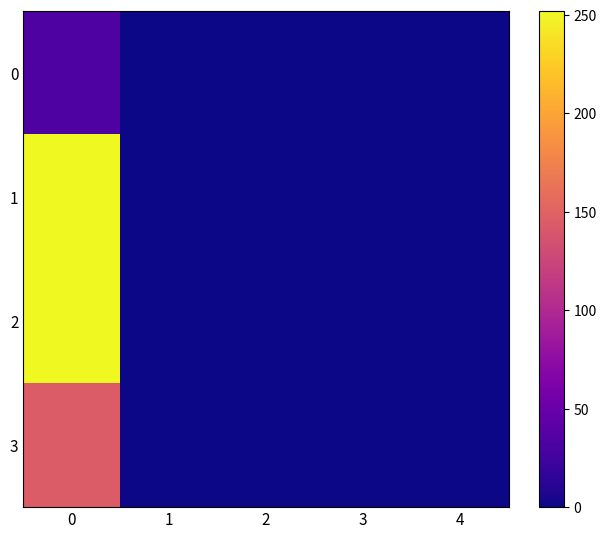

At 4, list the series in order from smallest to largest.

0, 1, 2, 3